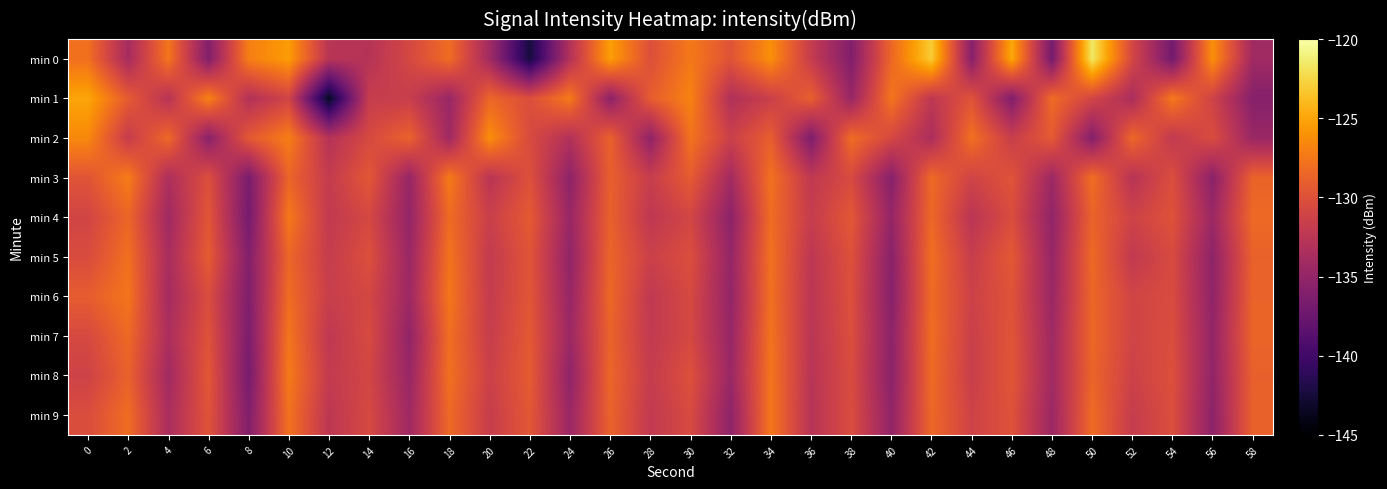

At which category is the sum across all series the highest?

10